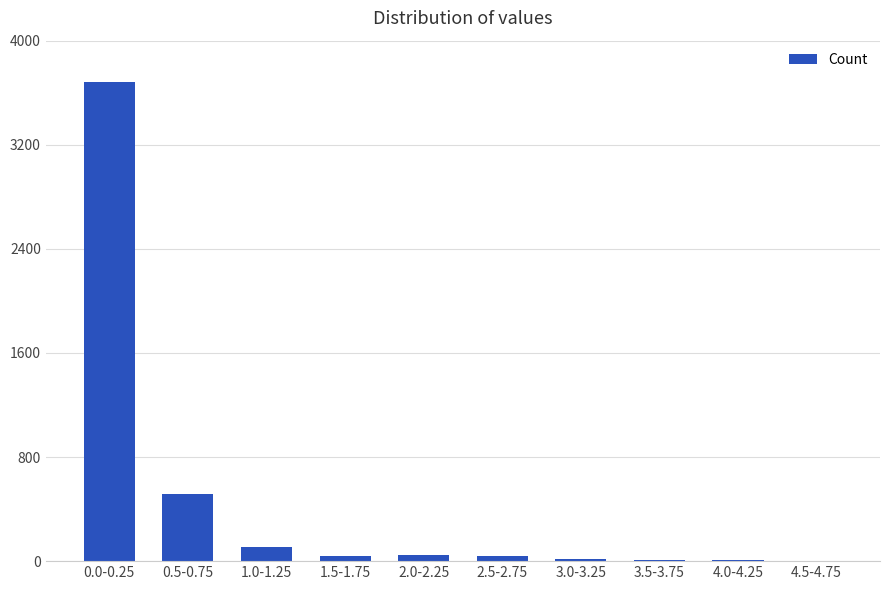

Which has a higher value, 0.0-0.25 or 1.0-1.25?

0.0-0.25